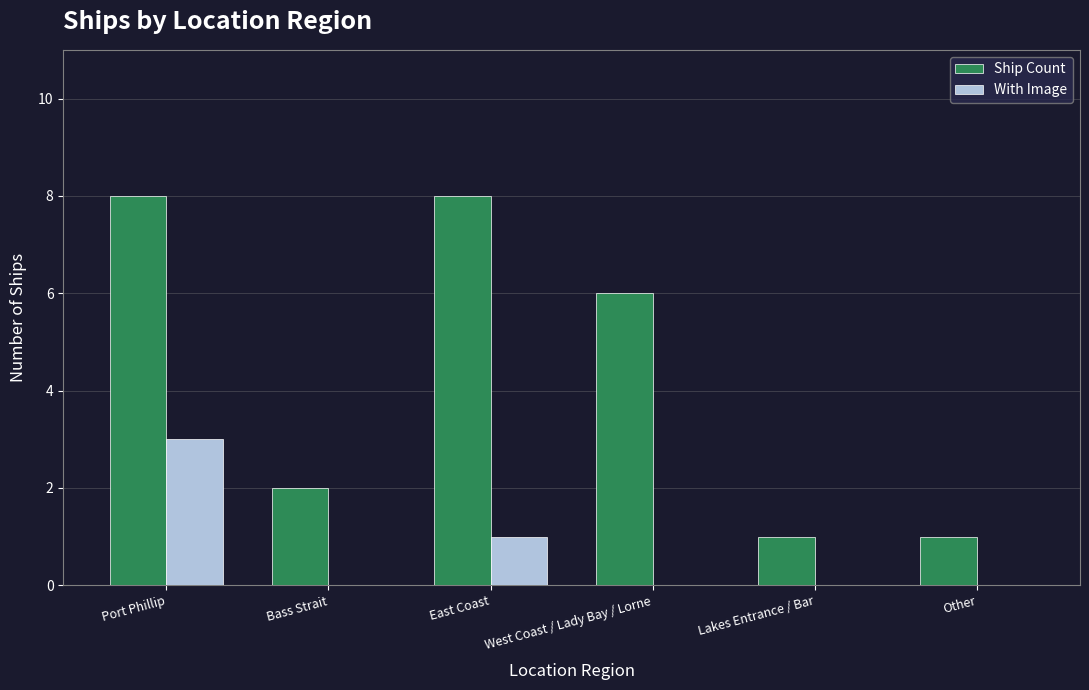

Reading right to left, transcribe all the data shown in this chart.

Ship Count: 1	1	6	8	2	8
With Image: 0	0	0	1	0	3